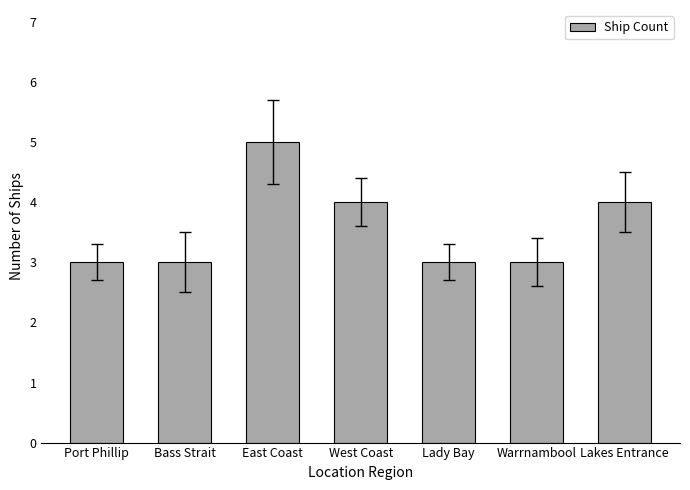

What is the label of the 2nd bar from the right?

Warrnambool